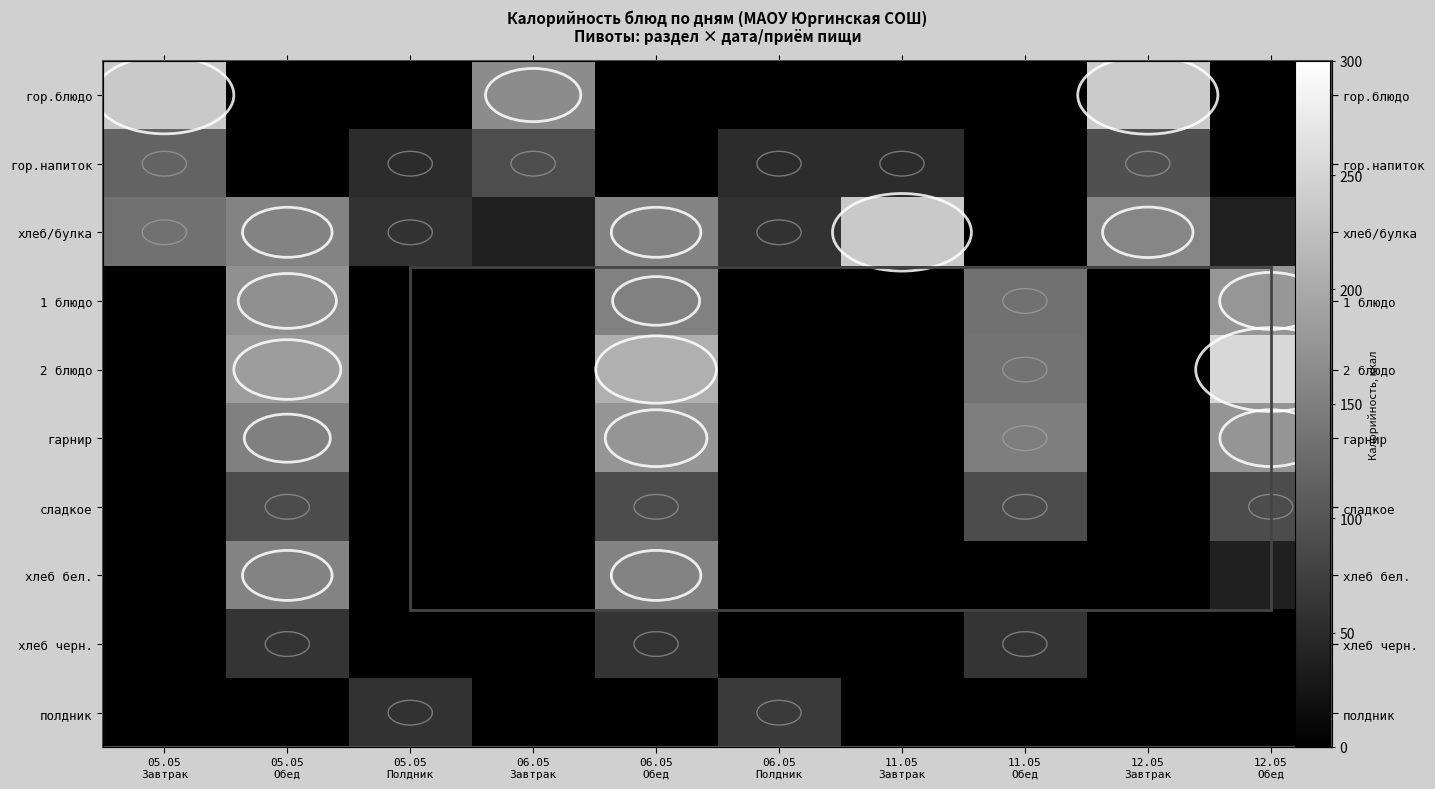

What is the difference between the хлеб/булка values at 06.05 Полдник and 11.05 Обед?

59.2